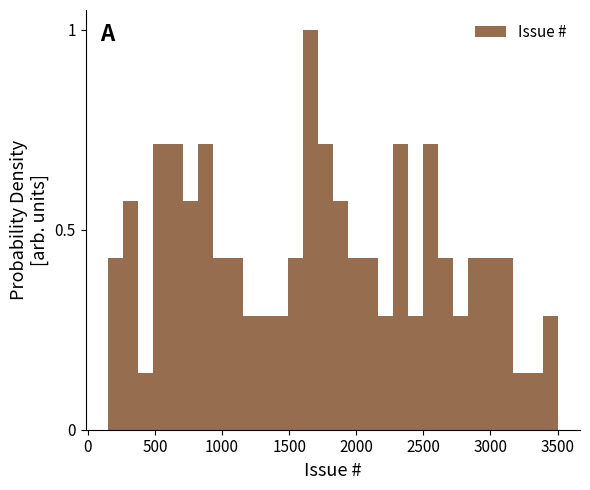

Read against the x-axis, roughly where is the centre of the tallest bar?

1650